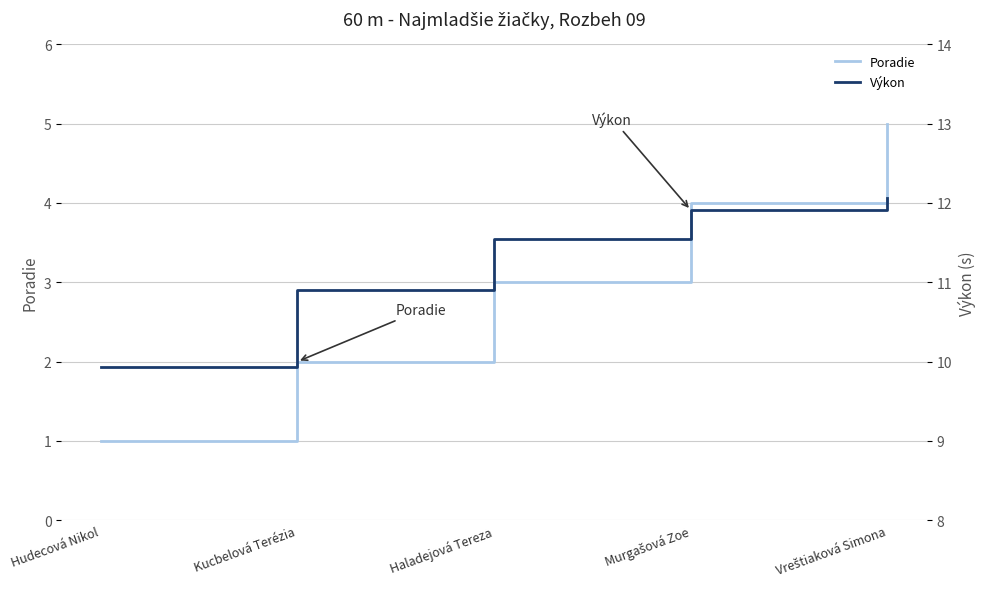

Where is Poradie nearest to the value 3?

Haladejová Tereza